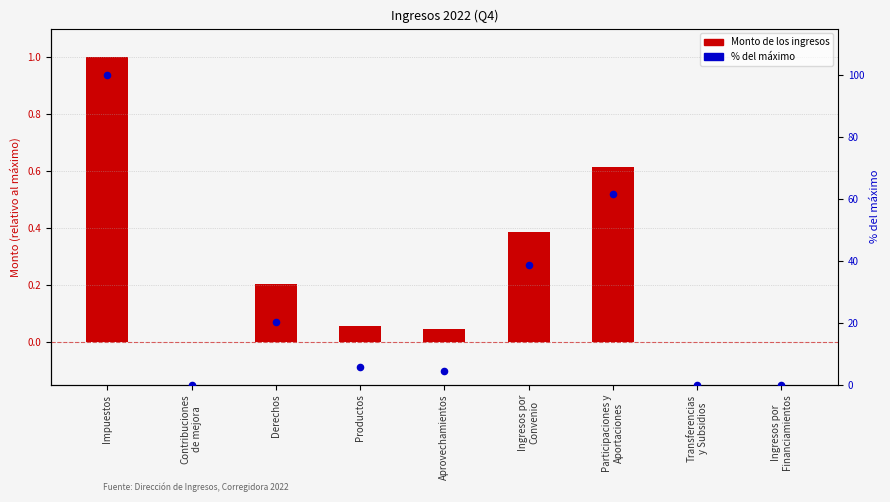

Which series reaches the minimum Y coordinate?

Monto de los ingresos (normalizado)